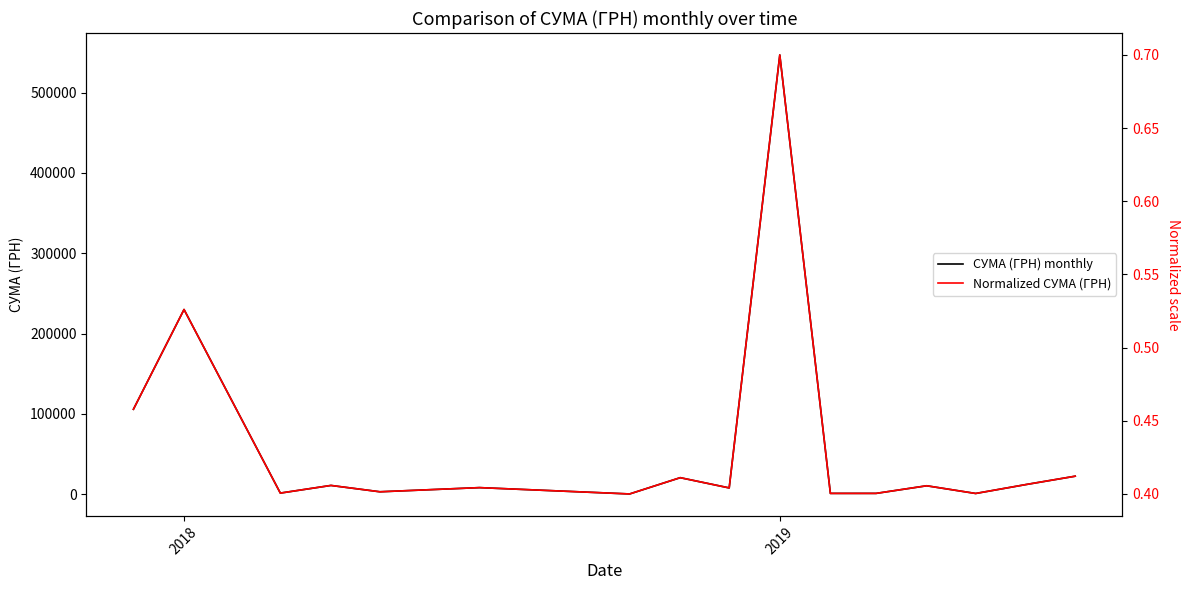

Rank the series by their maximum value, from lowest to highest.

Normalized СУМА (ГРН), СУМА (ГРН) monthly